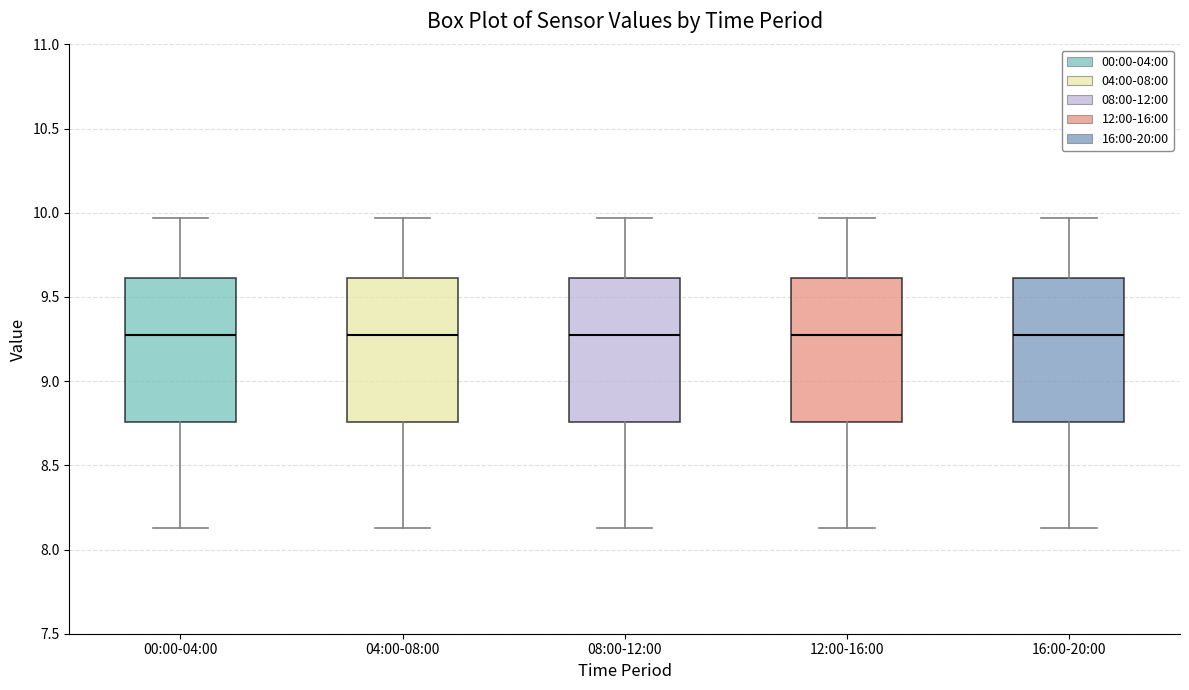

Reading left to right, read every box against the y-axis: the position of its median line, the range the box covers, and the ends of its whiskers. The values are not printed on the chart, so give them approximately, as read against the axis.

00:00-04:00: median 9.30, box 8.75 to 9.60, whiskers 8.15 to 9.95
04:00-08:00: median 9.30, box 8.75 to 9.60, whiskers 8.15 to 9.95
08:00-12:00: median 9.30, box 8.75 to 9.60, whiskers 8.15 to 9.95
12:00-16:00: median 9.30, box 8.75 to 9.60, whiskers 8.15 to 9.95
16:00-20:00: median 9.30, box 8.75 to 9.60, whiskers 8.15 to 9.95